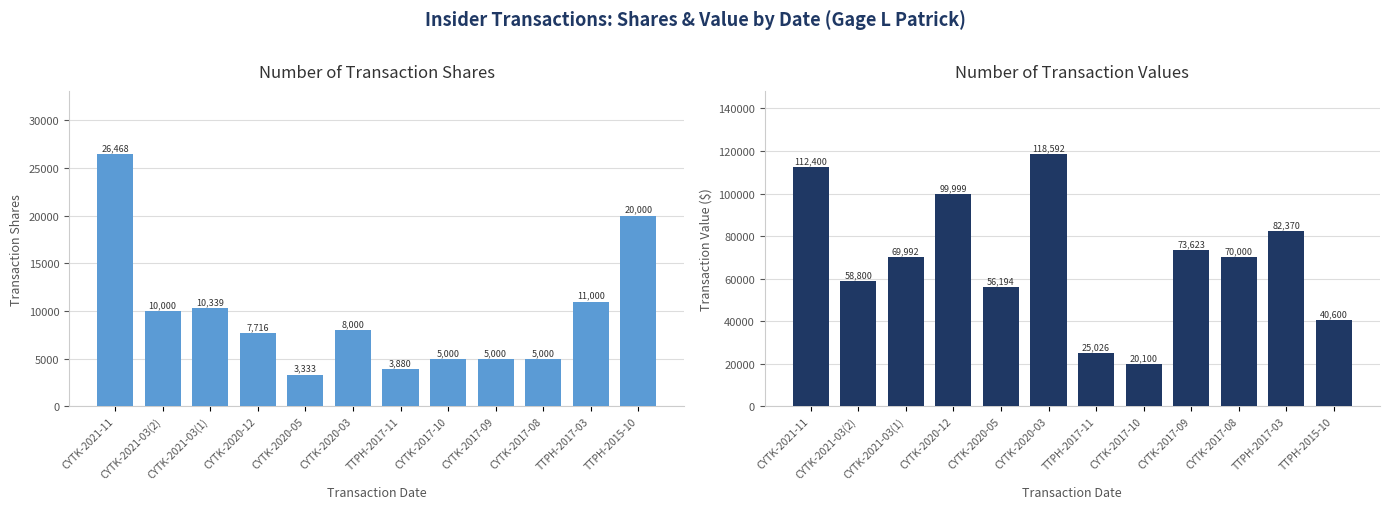

Reading left to right, list all the values displayed in this chart.

transactionShares: CYTK-2021-11=26468	CYTK-2021-03(2)=10000	CYTK-2021-03(1)=10339	CYTK-2020-12=7716	CYTK-2020-05=3333	CYTK-2020-03=8000	TTPH-2017-11=3880	CYTK-2017-10=5000	CYTK-2017-09=5000	CYTK-2017-08=5000	TTPH-2017-03=11000	TTPH-2015-10=20000
transactionValue: CYTK-2021-11=112400	CYTK-2021-03(2)=58800	CYTK-2021-03(1)=69992	CYTK-2020-12=99999	CYTK-2020-05=56194	CYTK-2020-03=118592	TTPH-2017-11=25026	CYTK-2017-10=20100	CYTK-2017-09=73623	CYTK-2017-08=70000	TTPH-2017-03=82370	TTPH-2015-10=40600